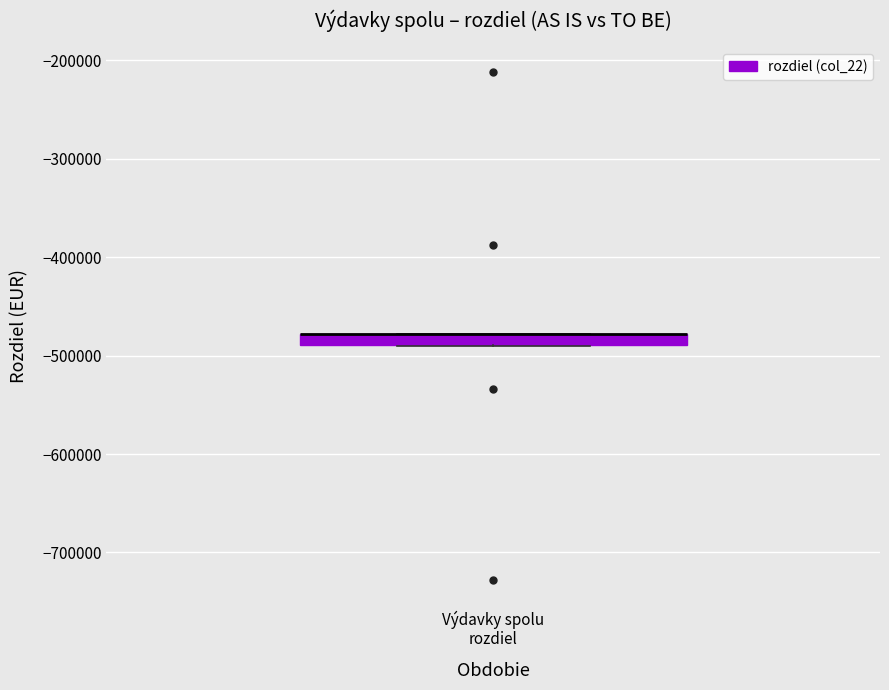

Where is the lower edge of the box for Výdavky spolu rozdiel on the y-axis? The values are not printed on the chart, so give them approximately, as read against the axis.

-490000